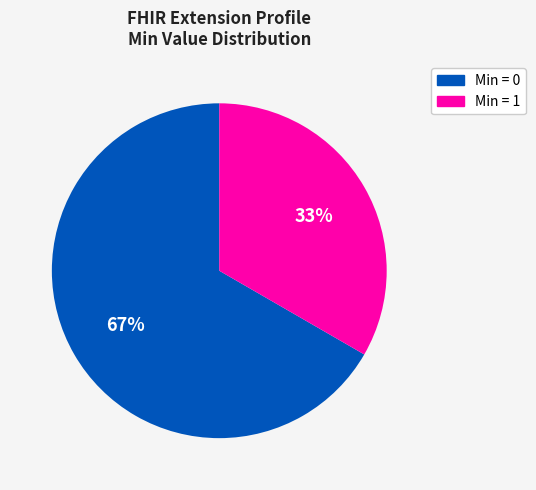

To the nearest percent, what is the average slice percentage?

50%